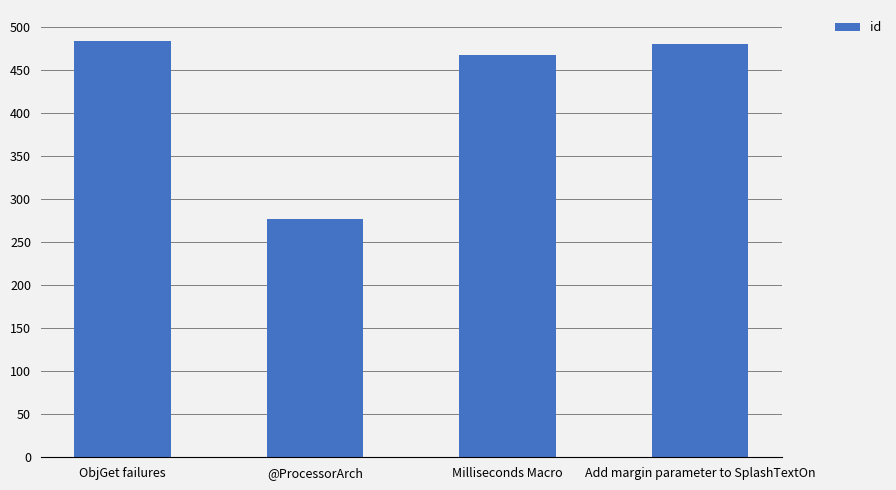

Approximately how many times larger is the value at ObjGet failures compared to Milliseconds Macro?

1.0